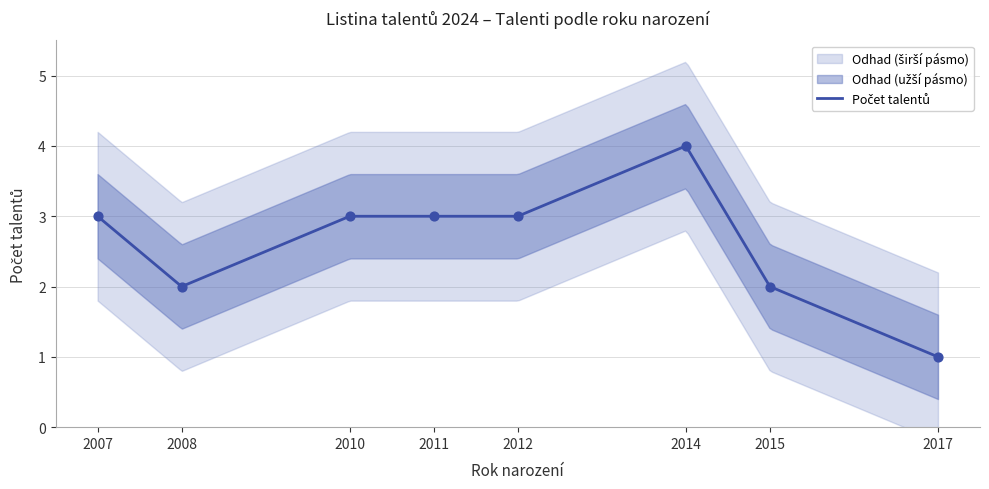

What is the change in value from 2012 to 2008?

-1